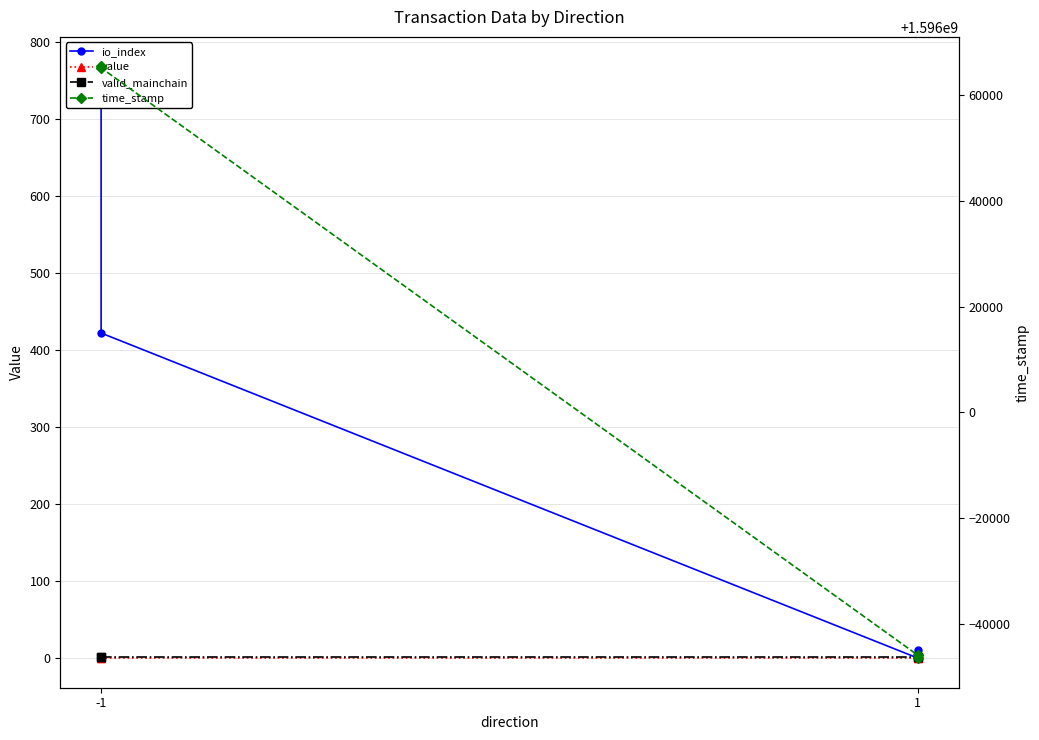

Is this an area chart (filled region under the line)?

No